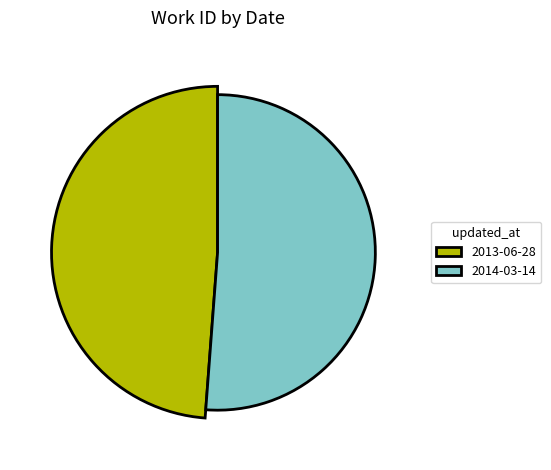

To the nearest percent, what percentage of the pie is 2013-06-28?

49%